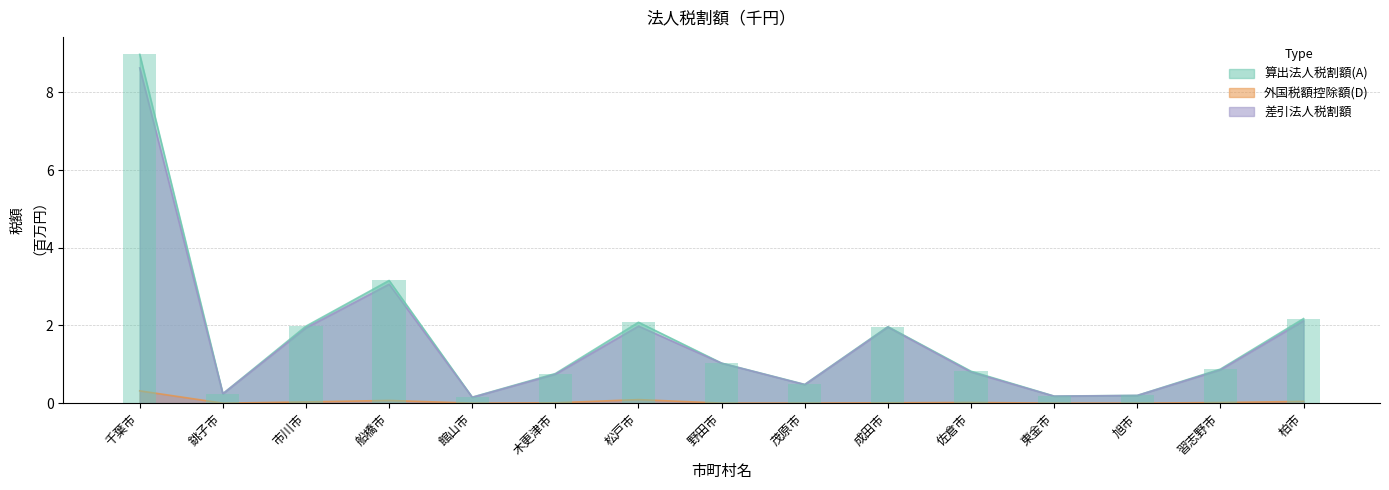

What is the spread (max minus min) of values at 市川市?

2.0